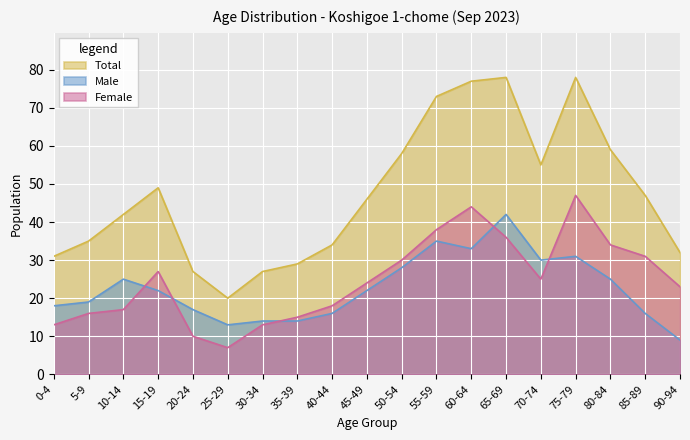

Where is the first local maximum for Female?

15-19